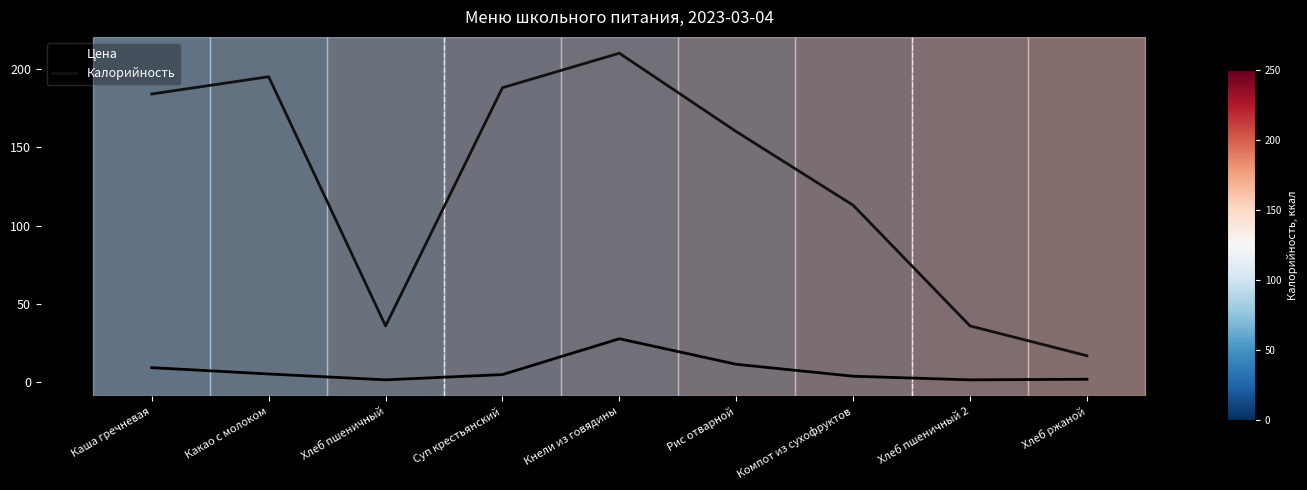

What is the label of the 9th point from the right?

Каша гречневая